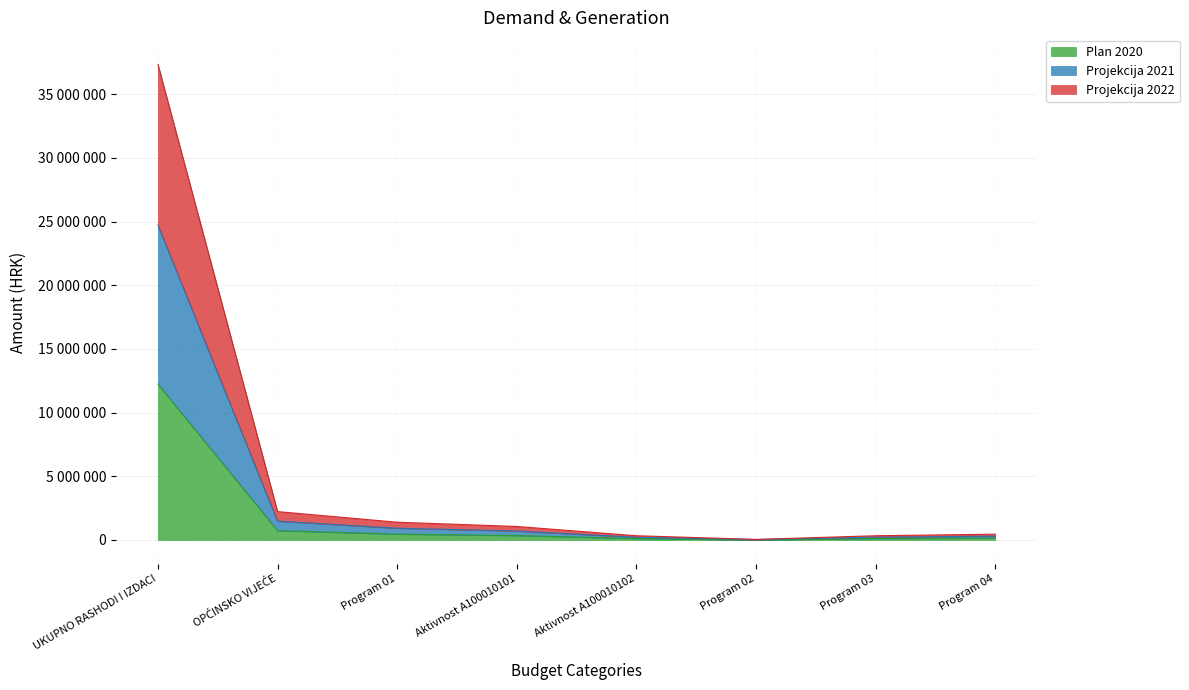

What is the difference between the maximum and minimum values in the Plan 2020 series?

12223300.0